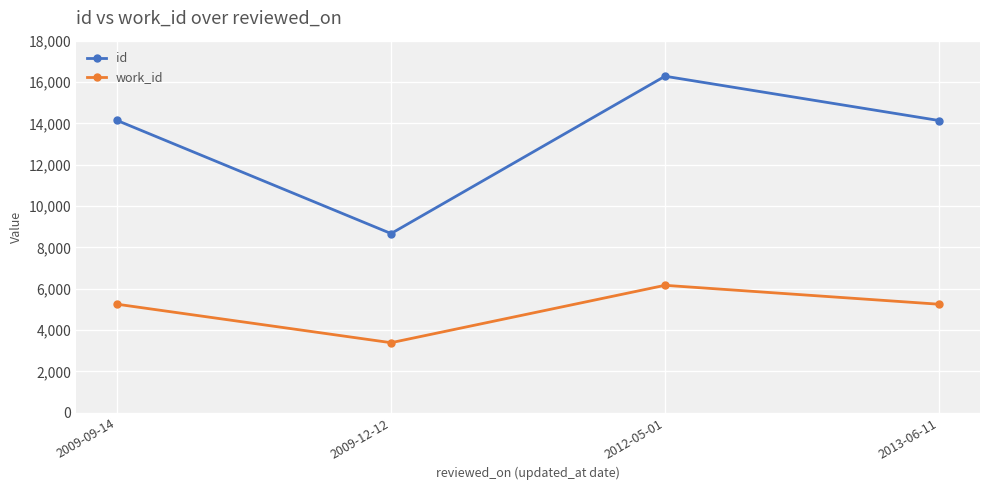

The id series shows 19029 at 2009-09-14. True or false?

False